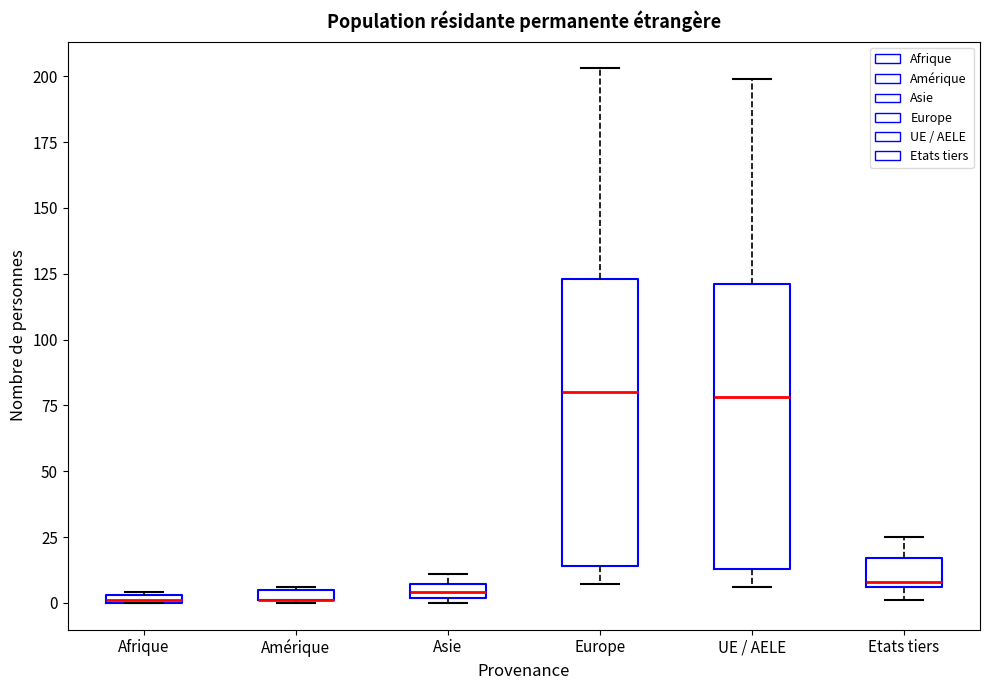

Where is the lower edge of the box for Afrique on the y-axis? The values are not printed on the chart, so give them approximately, as read against the axis.

0